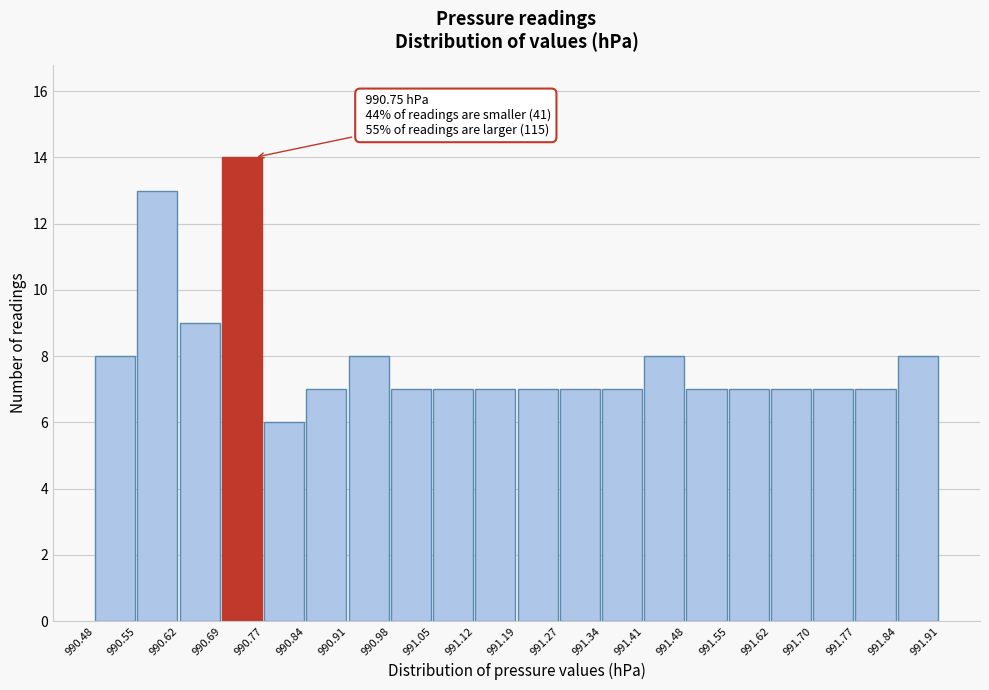

Which range on the x-axis has the tallest bar?

990.69 to 990.77